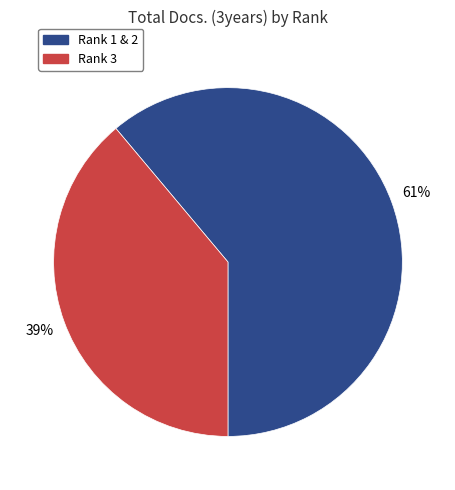

Which slice is the largest?

Rank 1 & 2